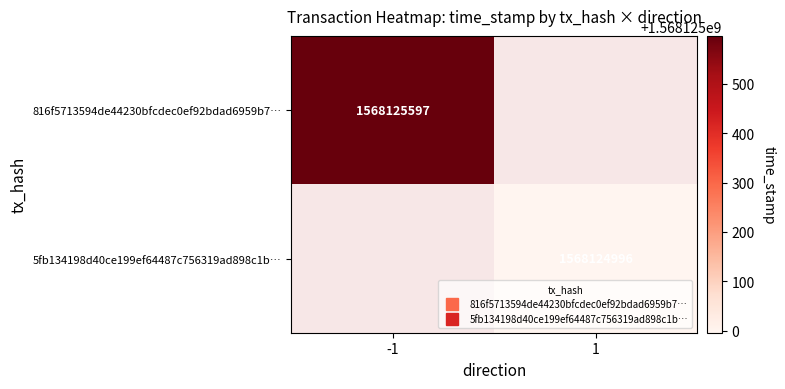

The 5fb134198d40ce199ef64487c756319ad898c1b series shows 0 at 0. True or false?

False